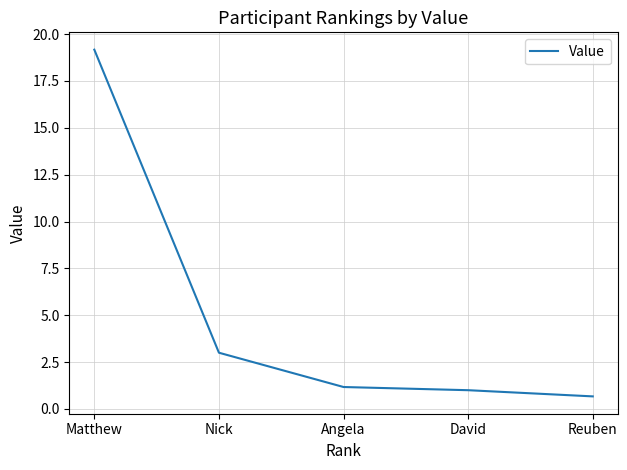

What position from the right is Reuben?

1